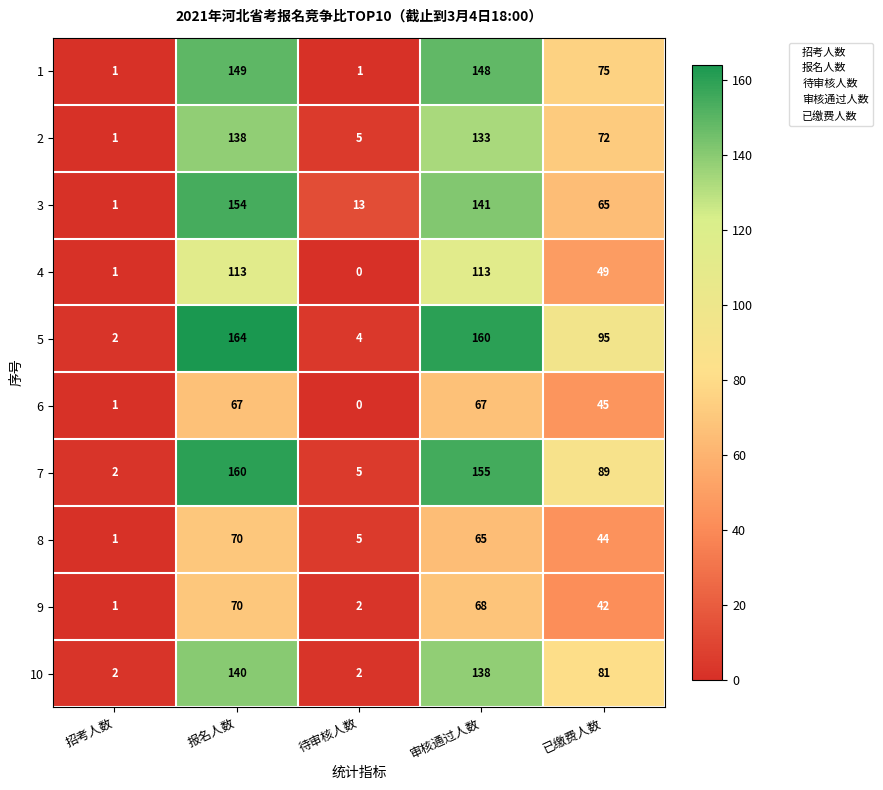

What is the total value across all series at 已缴费人数?

657